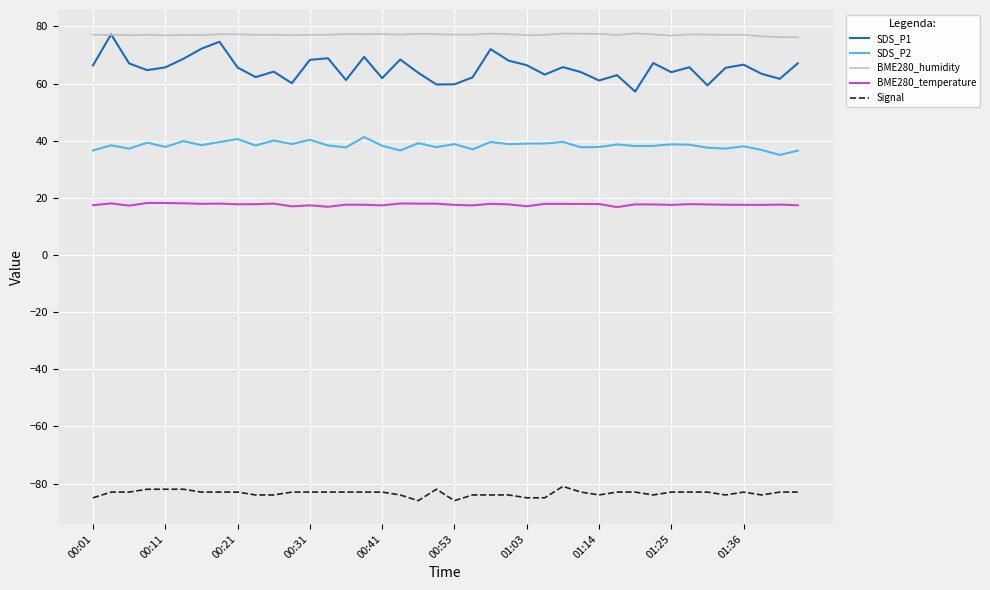

Which series has the largest total across all categories?

BME280_humidity